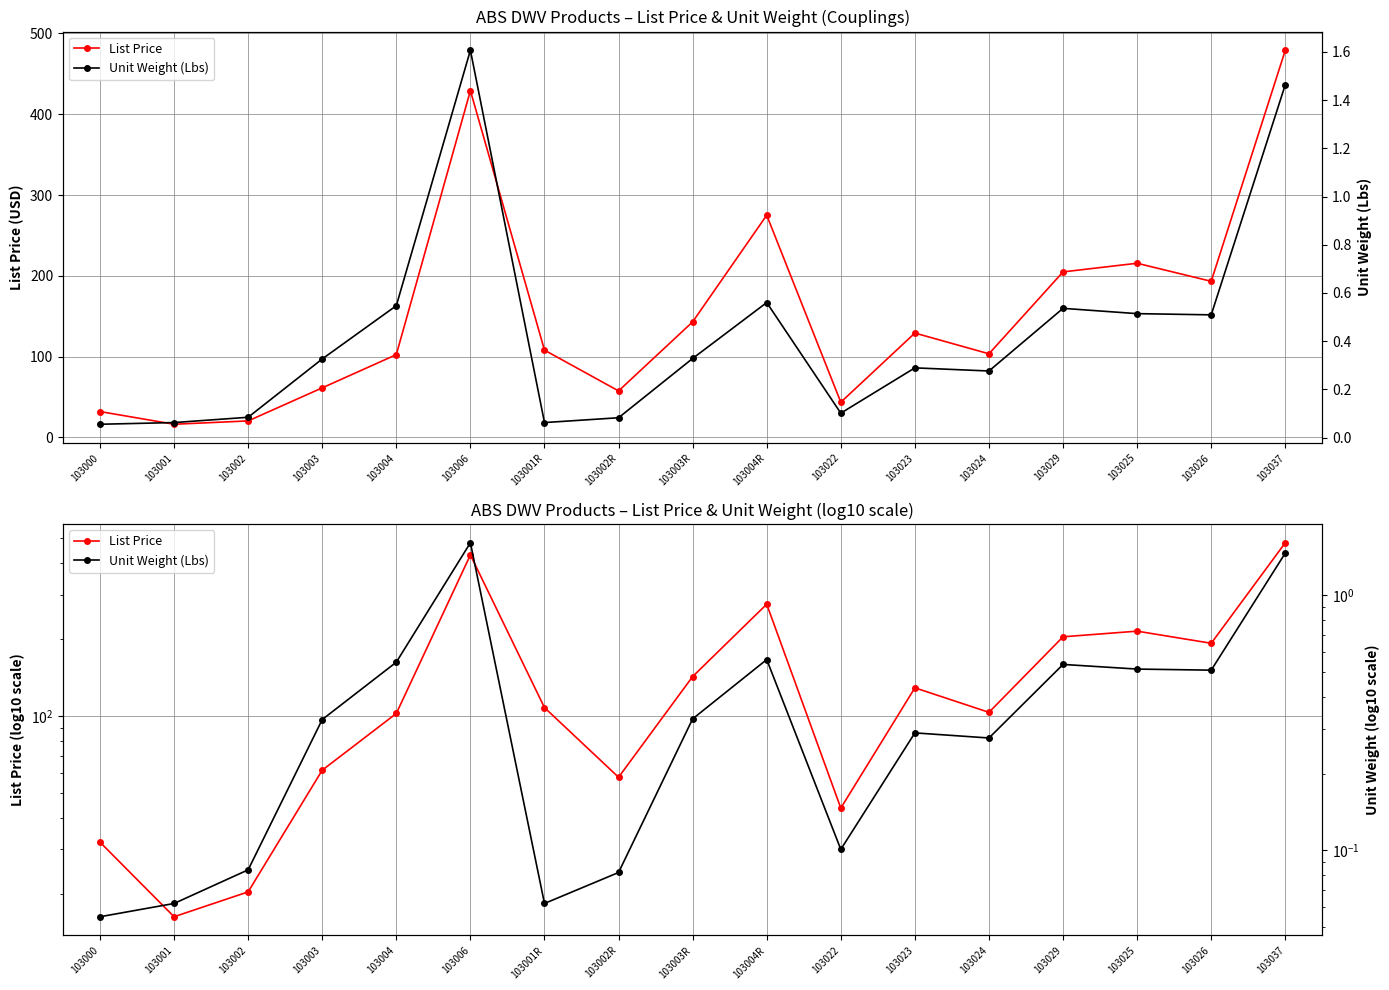

What is the label of the 4th point from the left?

103003